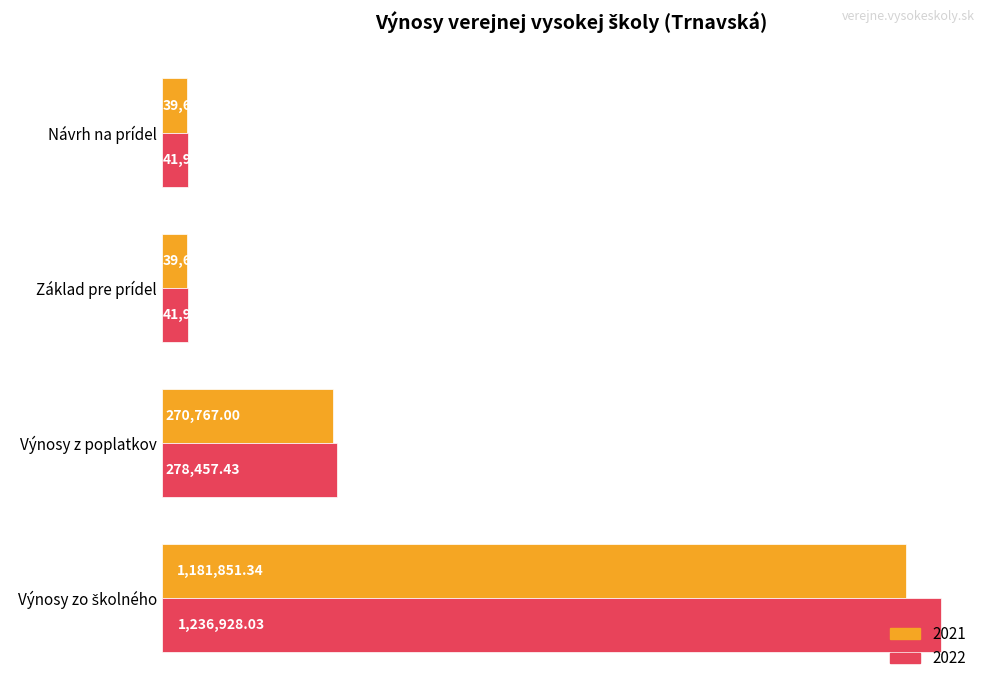

Is it true that 2021 equals 39684.7 at Základ pre prídel?

True